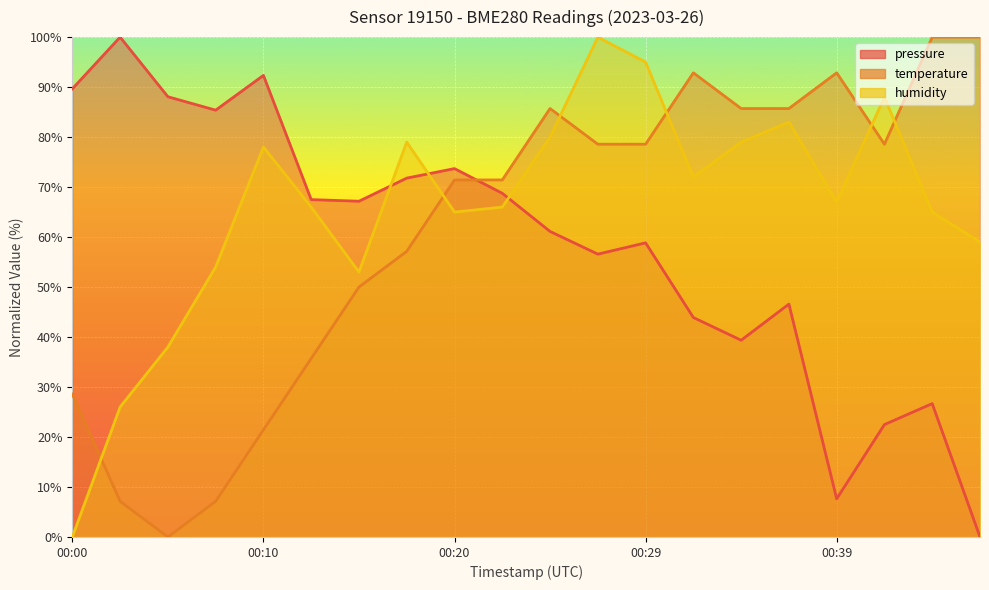

How many data points in temperature are above 78?

10